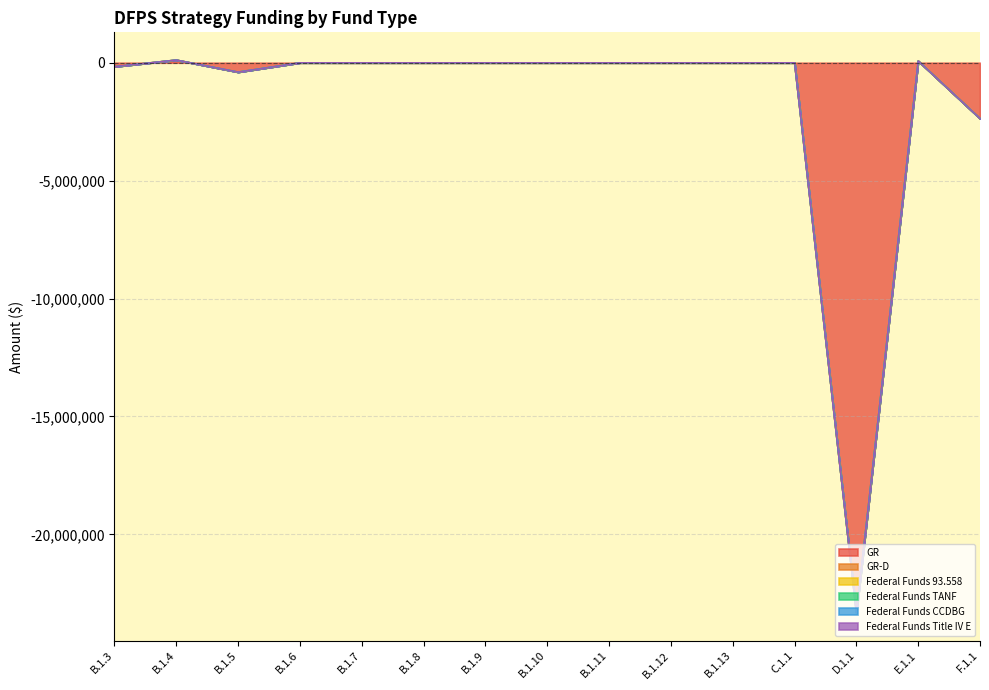

What is the label of the 3rd point from the right?

D.1.1